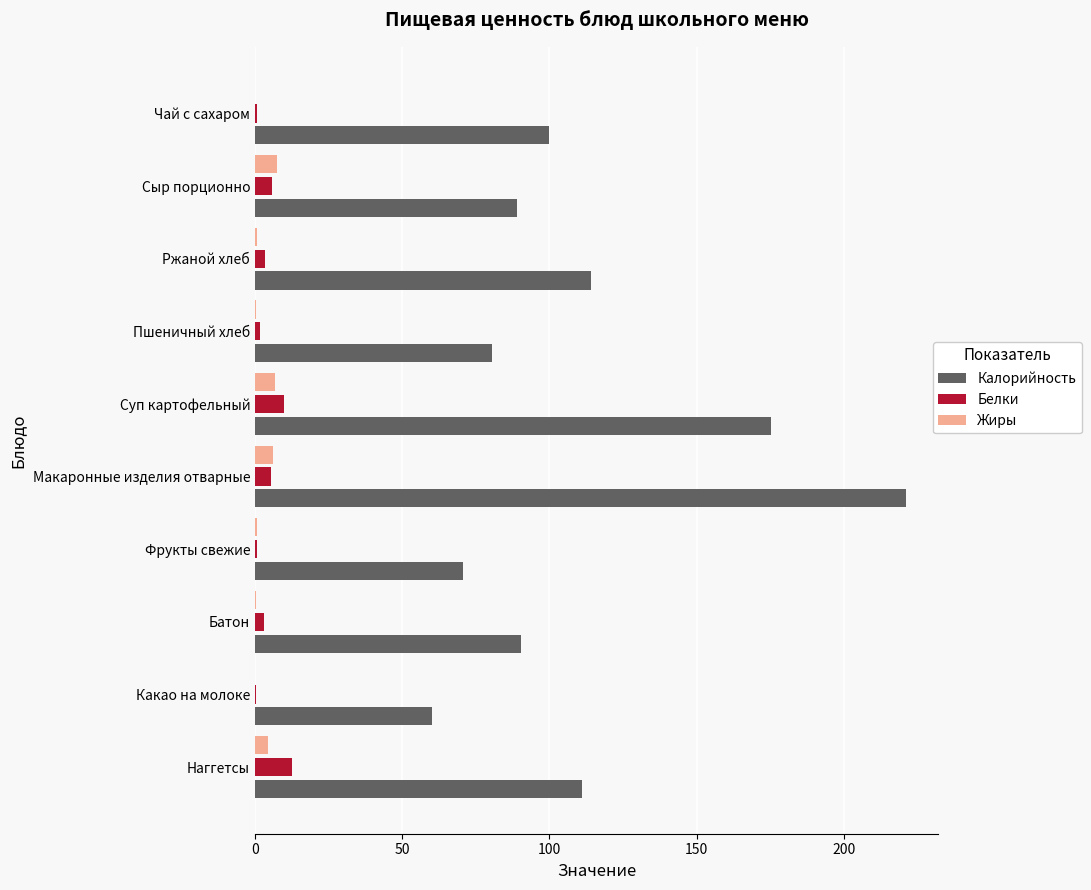

What is the approximate value of Калорийность at Суп картофельный?

175.1